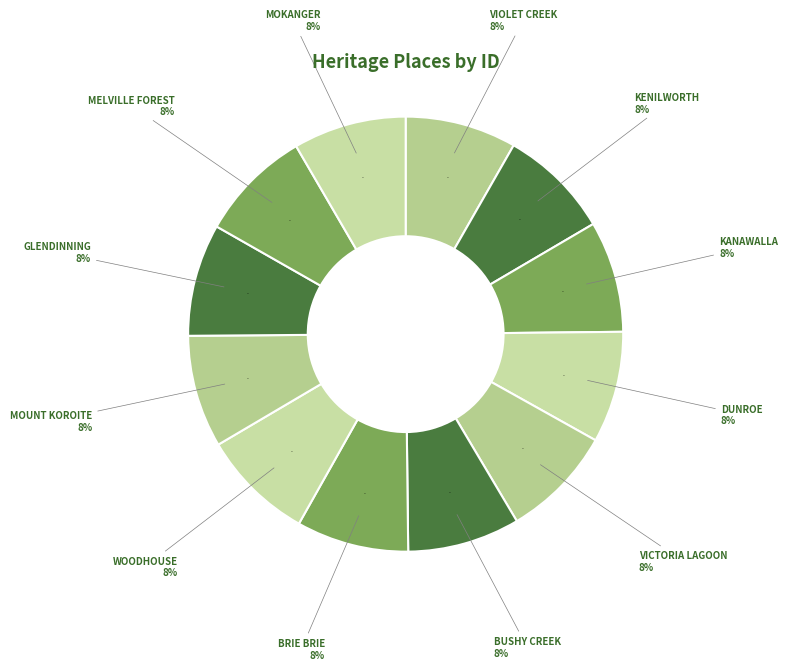

Does GLENDINNING HOMESTEAD COMPLEX represent more than half of the total?

No